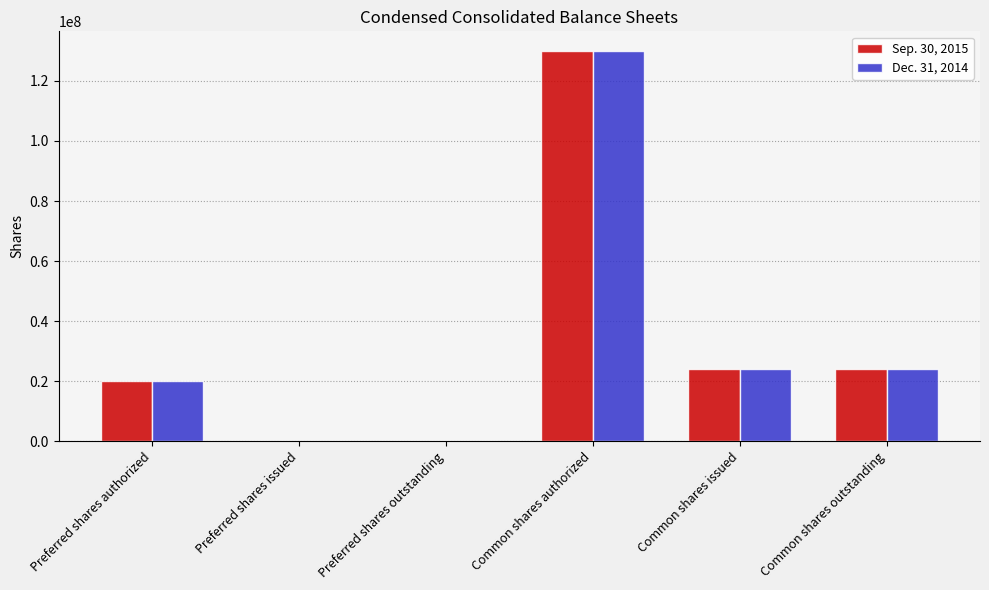

What is the difference between the Sep. 30, 2015 values at Common shares authorized and Common shares issued?

105854320